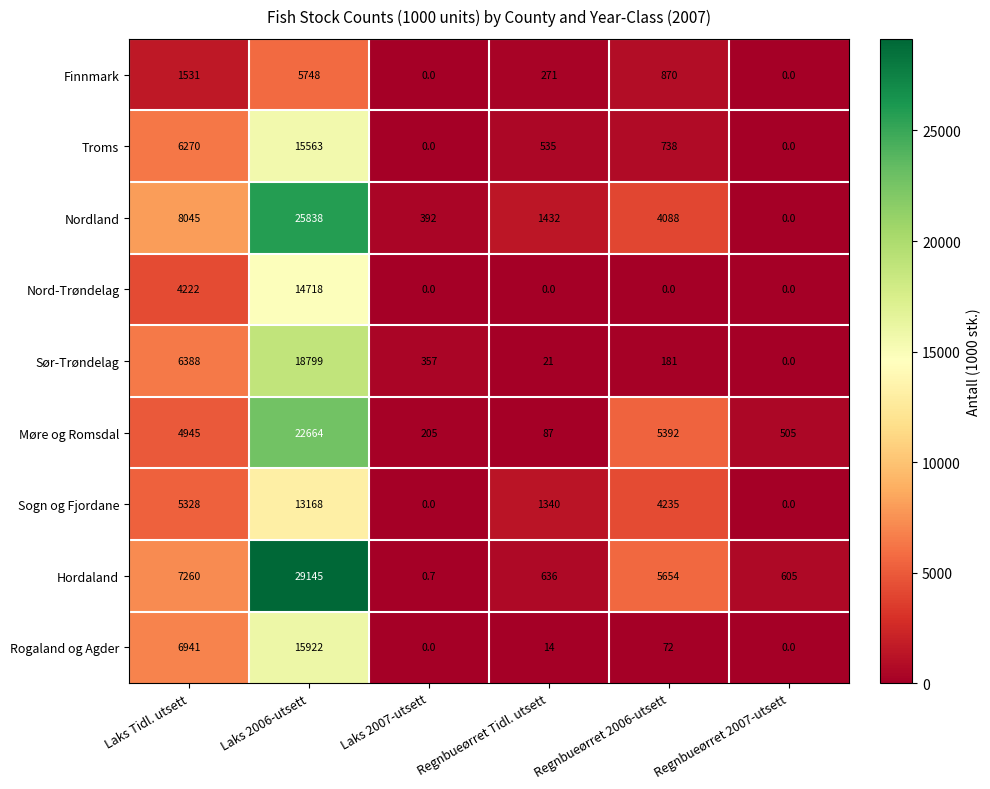

What is the average value of the Troms series?

3851.0